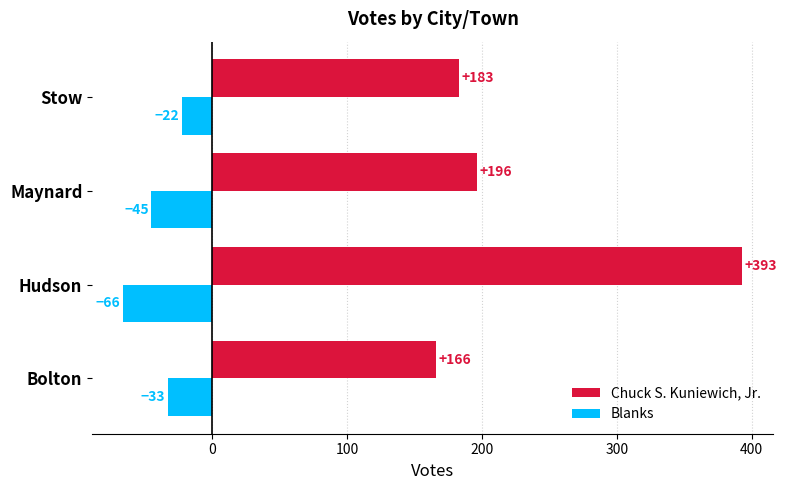

Which series has the largest range (max minus min)?

Chuck S. Kuniewich, Jr.